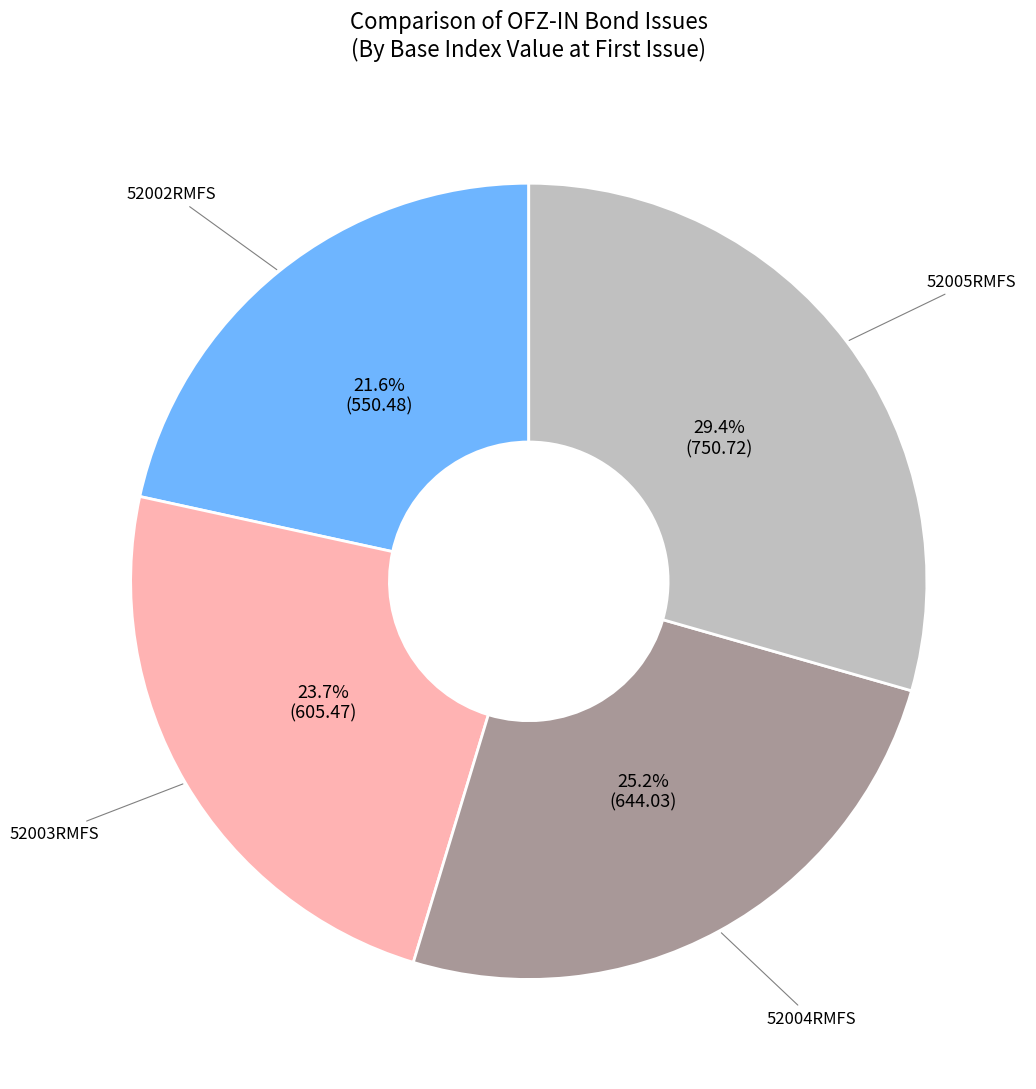

Is there any slice that represents more than half of the pie?

No